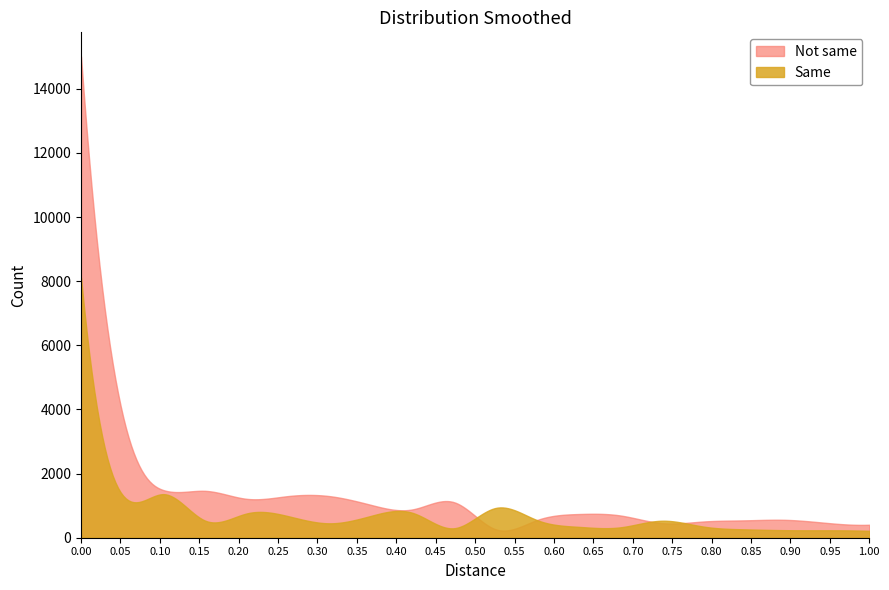

What are all the series names shown in the legend?

Not same, Same